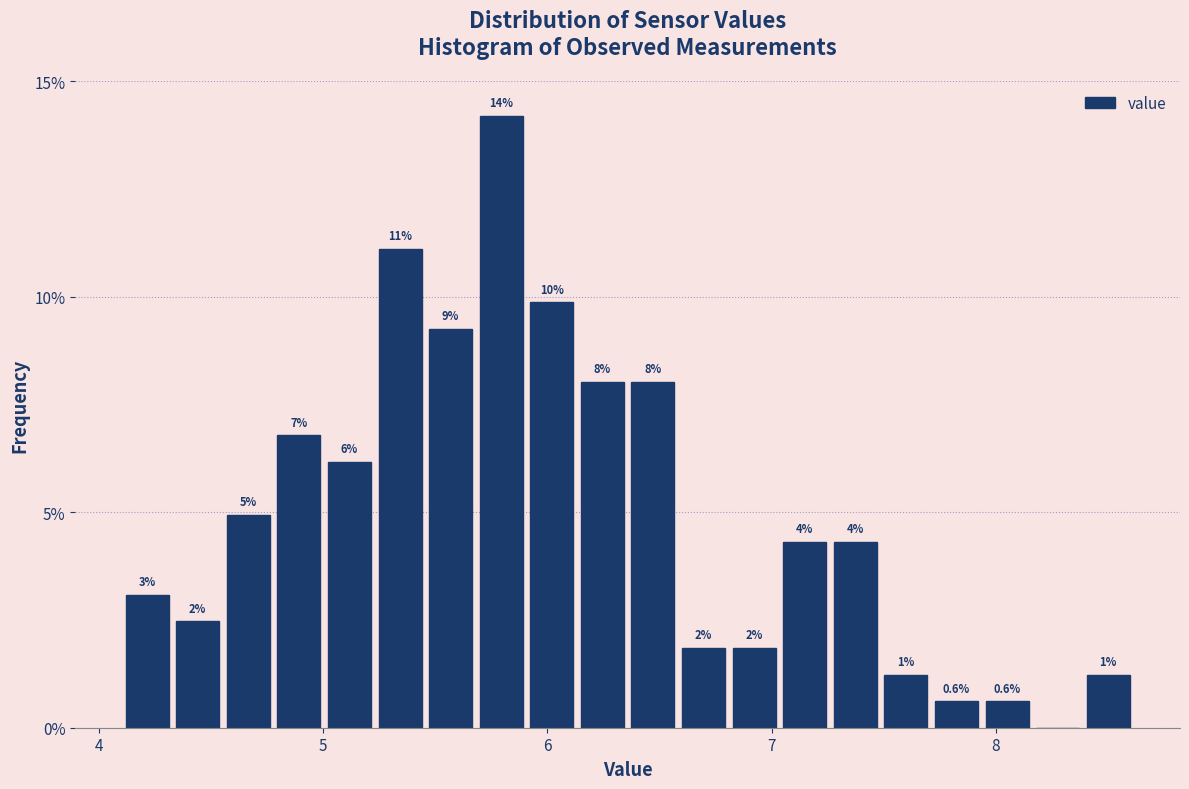

Read against the x-axis, roughly where is the centre of the tallest bar?

5.8